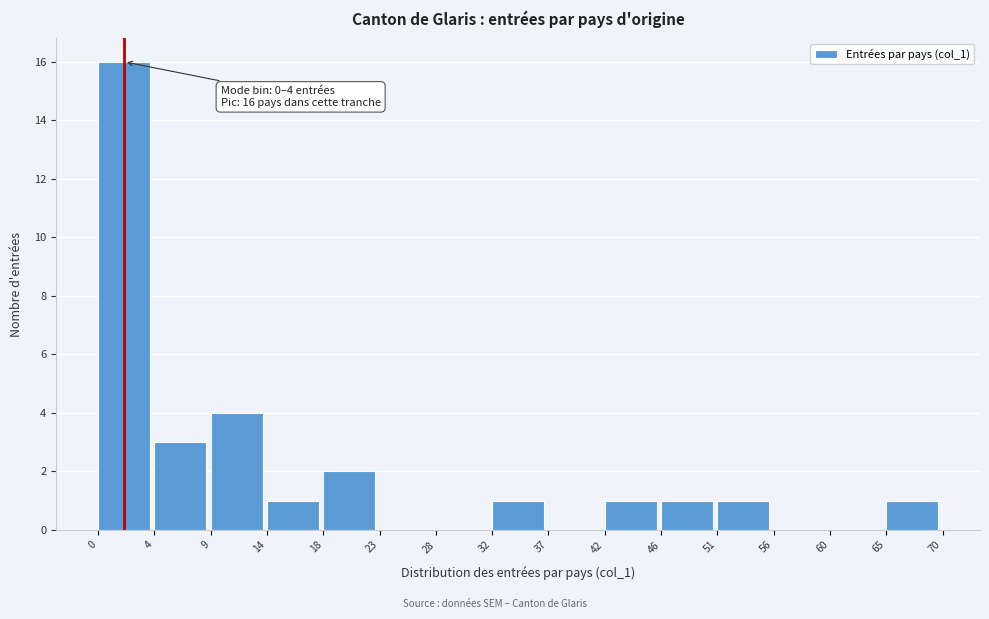

Which range on the x-axis has the tallest bar?

0 to 4